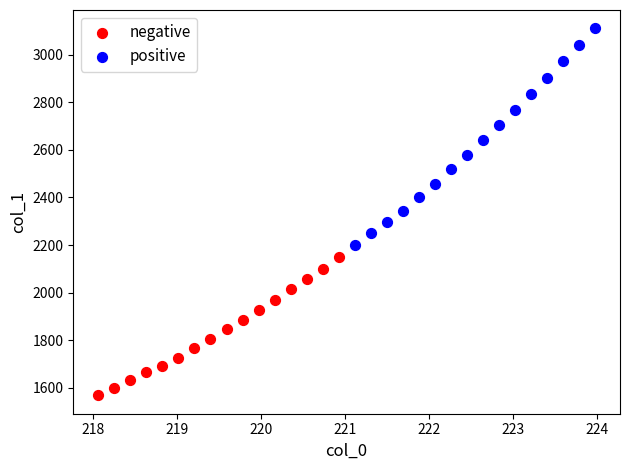

Which series has the largest Y range (max minus min)?

positive